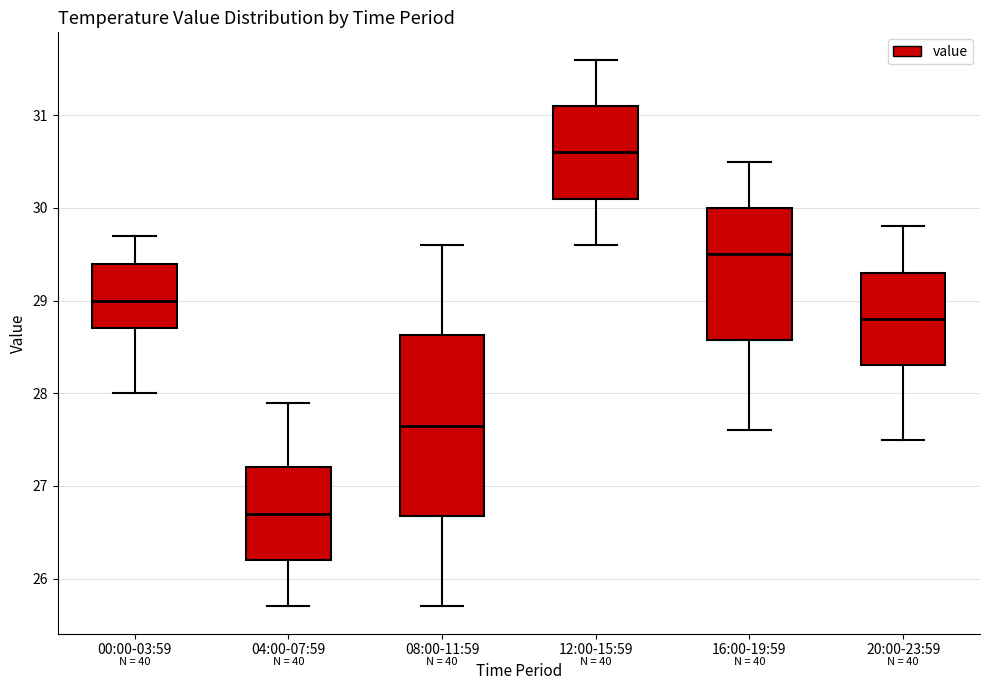

Where does the upper whisker of the box for 08:00-11:59 end on the y-axis? The values are not printed on the chart, so give them approximately, as read against the axis.

29.6